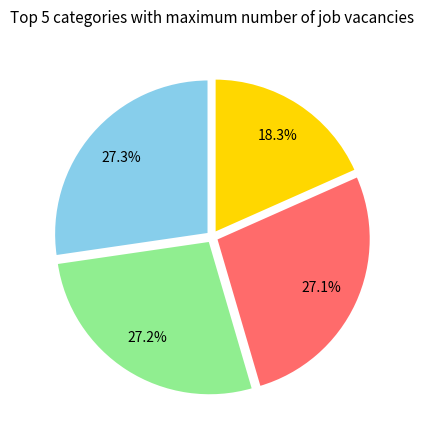

Does any single category account for the majority?

No